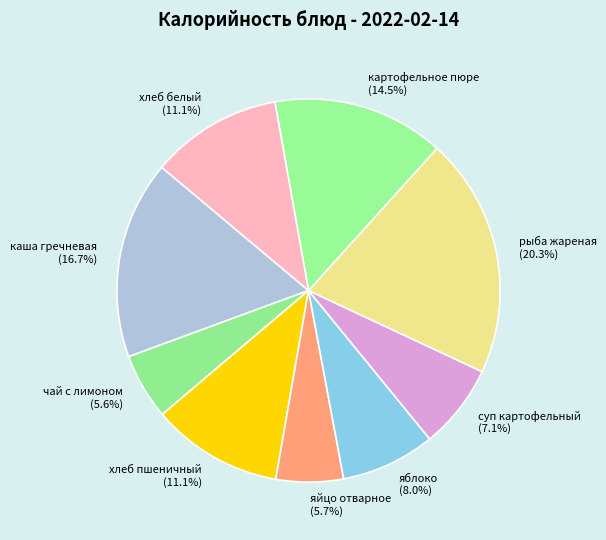

Does рыба жареная account for over 50% of the chart?

No